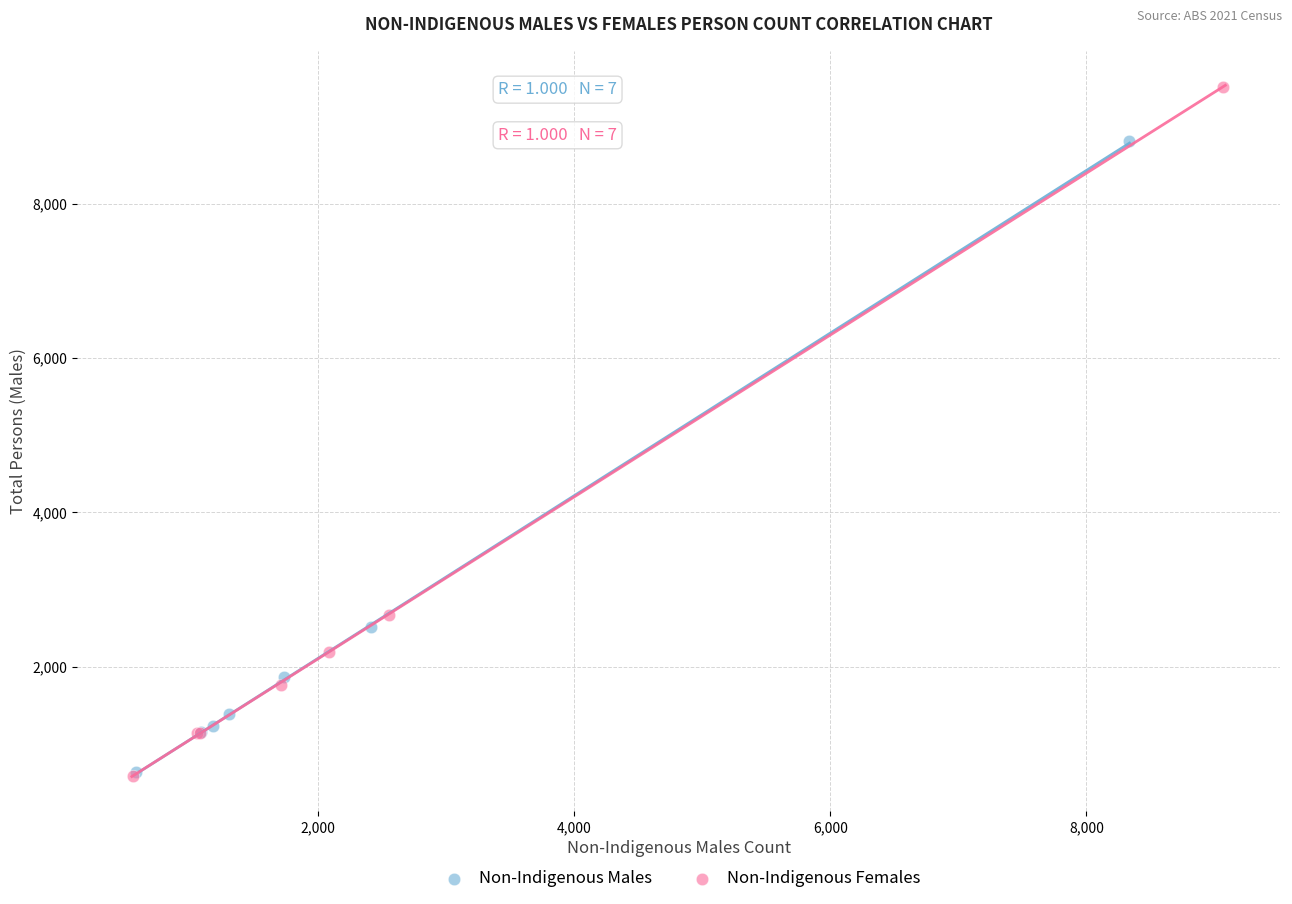

Which series reaches the maximum Y coordinate?

Non-Indigenous Females